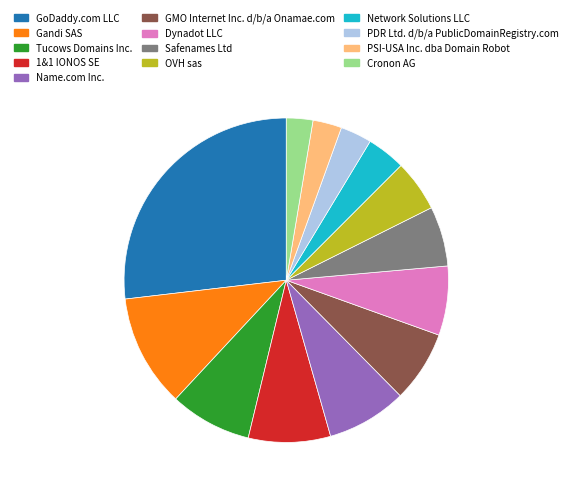

Which has a higher value, 1&1 IONOS SE or Cronon AG?

1&1 IONOS SE